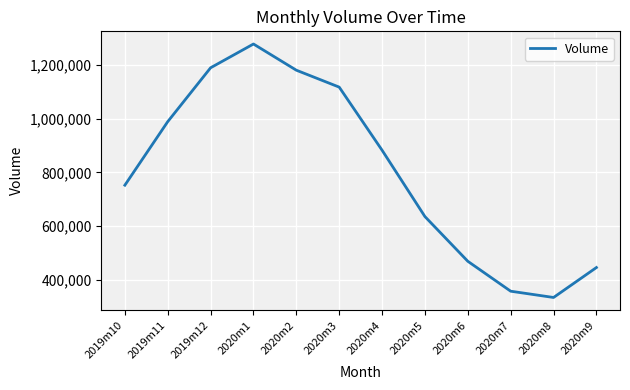

Reading left to right, list all the values displayed in this chart.

2019m10=752357.3	2019m11=989593.4	2019m12=1190699.2	2020m1=1279480.2	2020m2=1181675.6	2020m3=1118518.5	2020m4=882939.4	2020m5=635148.4	2020m6=468286.3	2020m7=356588.5	2020m8=333154.6	2020m9=444938.2